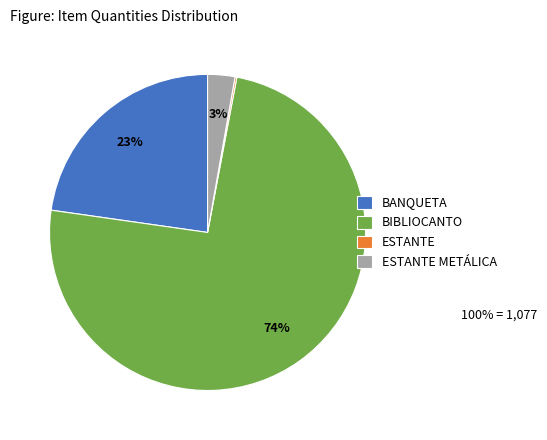

Is it true that BIBLIOCANTO is 74% of the pie?

True